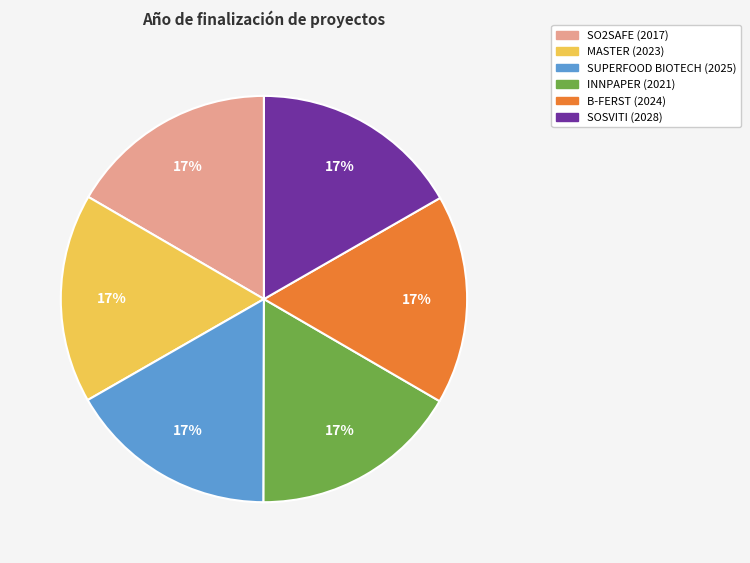

Is SUPERFOOD BIOTECH (2025) the majority of the pie?

No